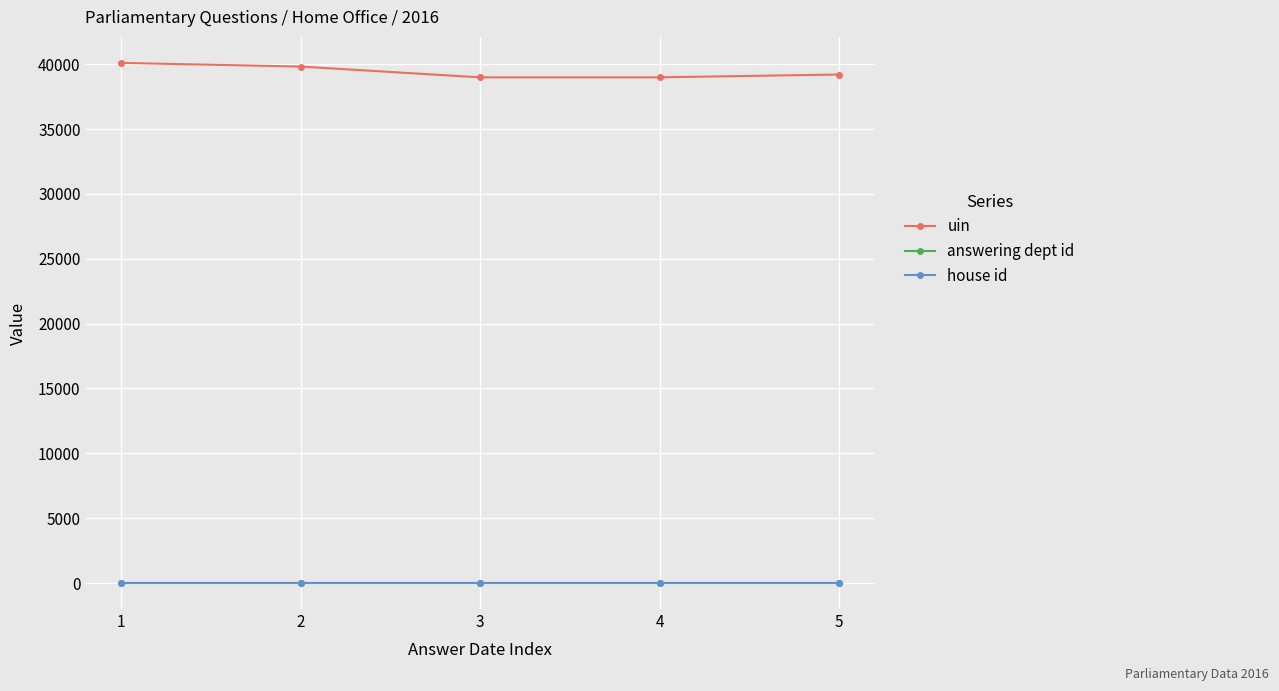

What is the maximum value shown in the chart?

40100